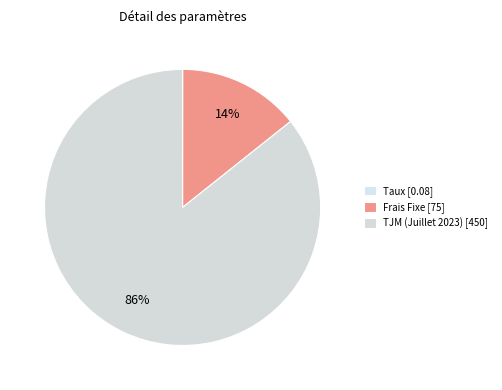

How many segments does this pie chart have?

3